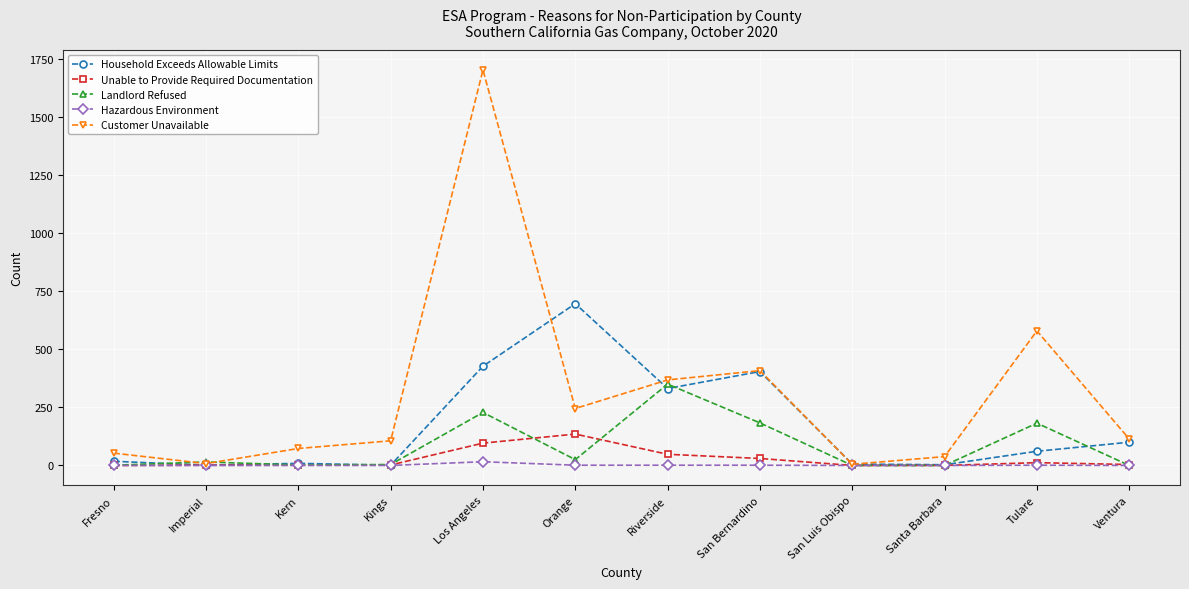

At which category is the sum across all series the highest?

Los Angeles